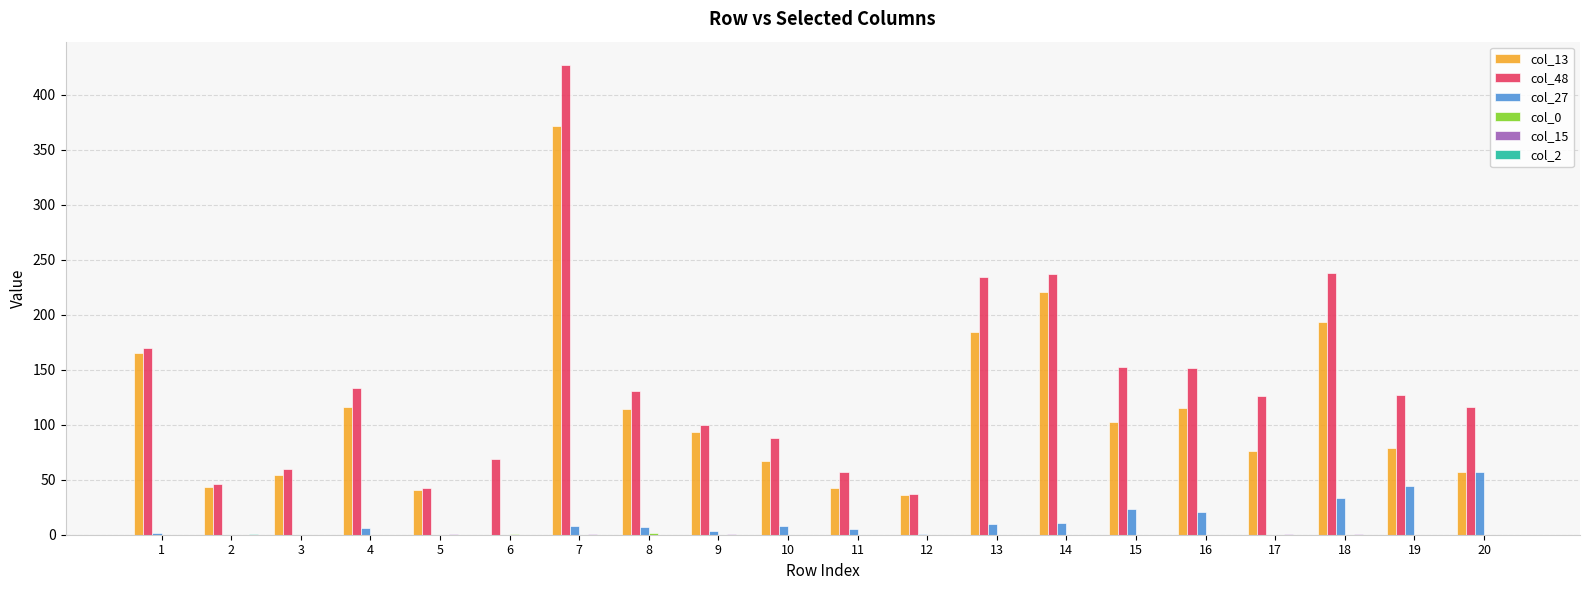

What is the difference between the col_13 values at 6 and 1?

165.2